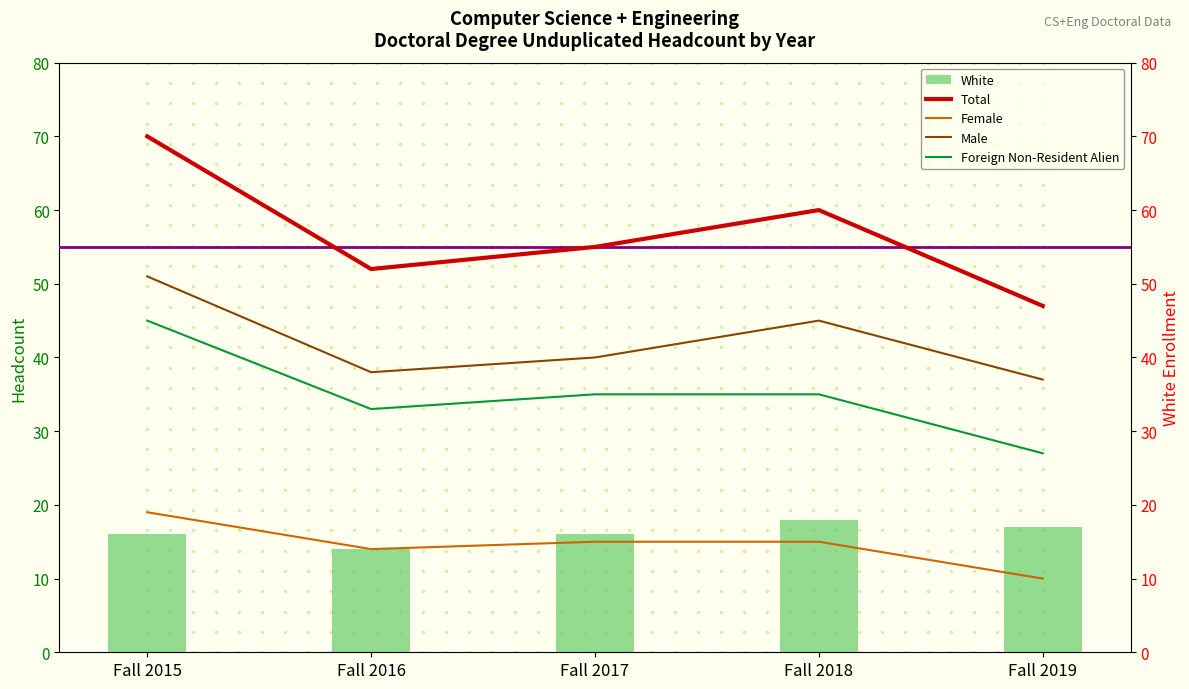

Between Fall 2016 and Fall 2018, which series saw the biggest shift?

Total